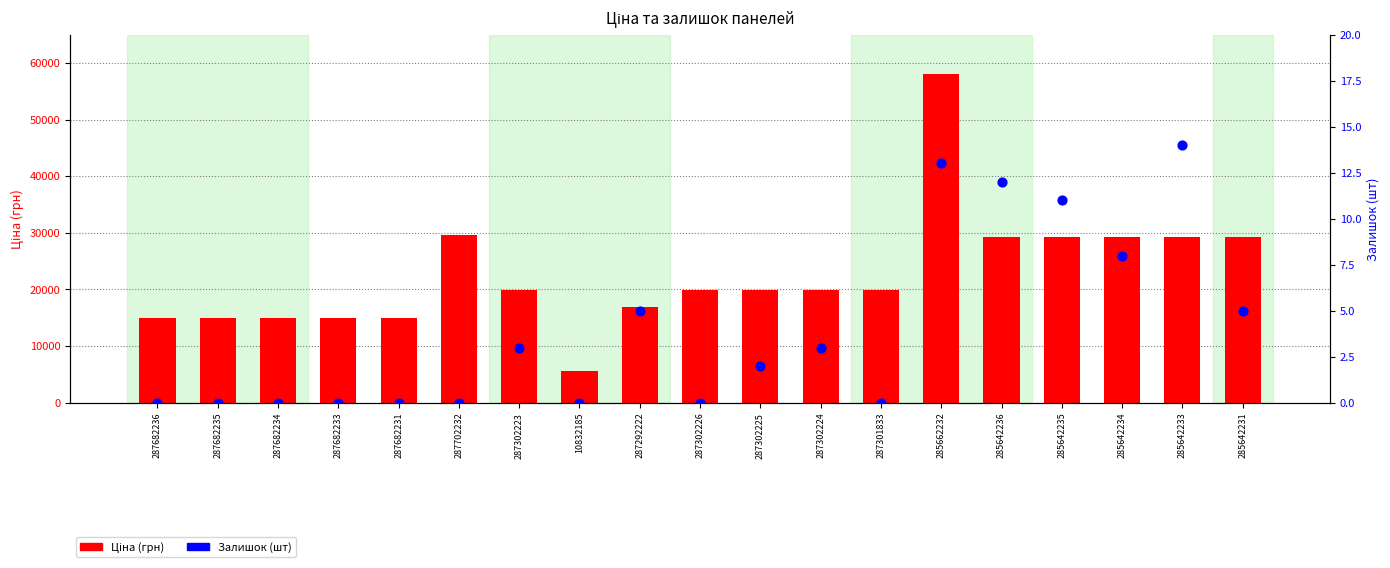

At how many categories does at least one series exceed 25789?

7